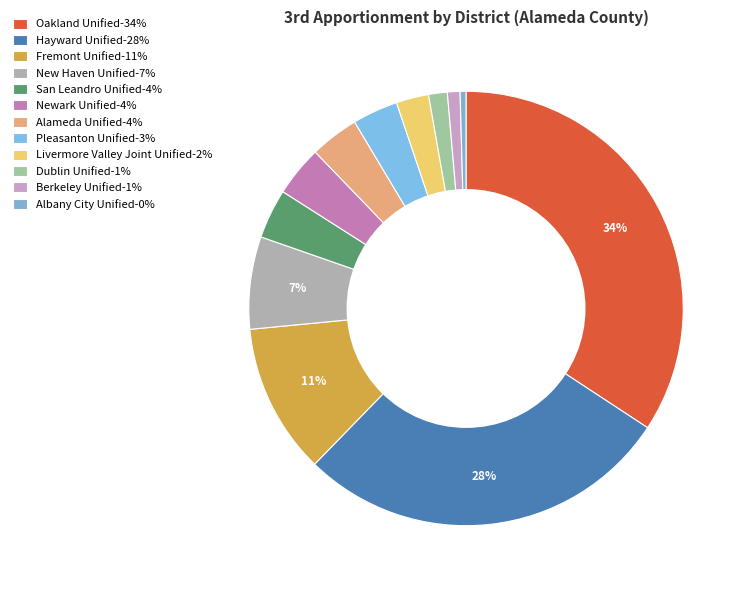

To the nearest percent, what percentage of the pie is Dublin Unified?

1%